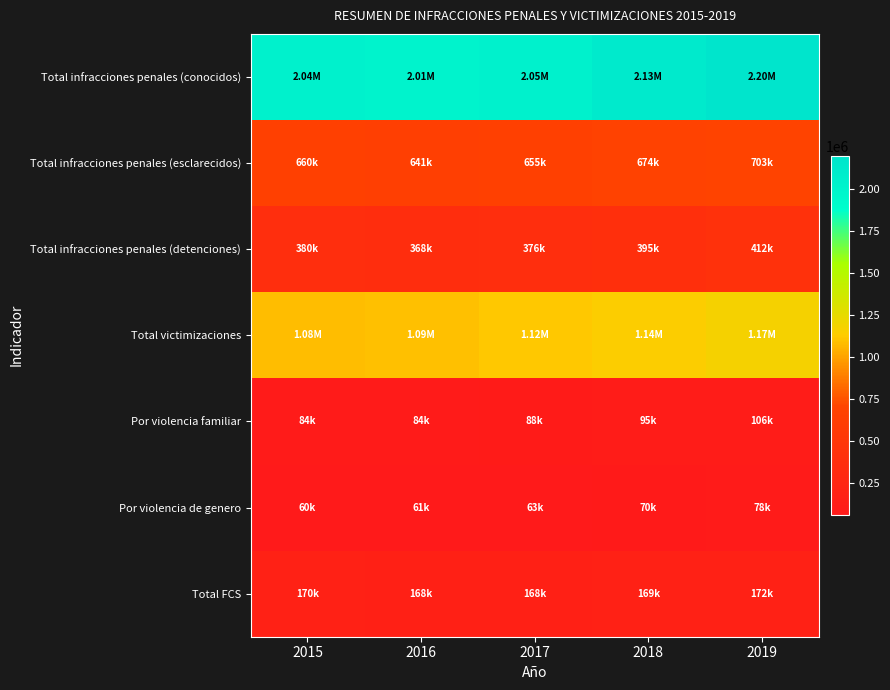

How many distinct data groups are displayed?

7